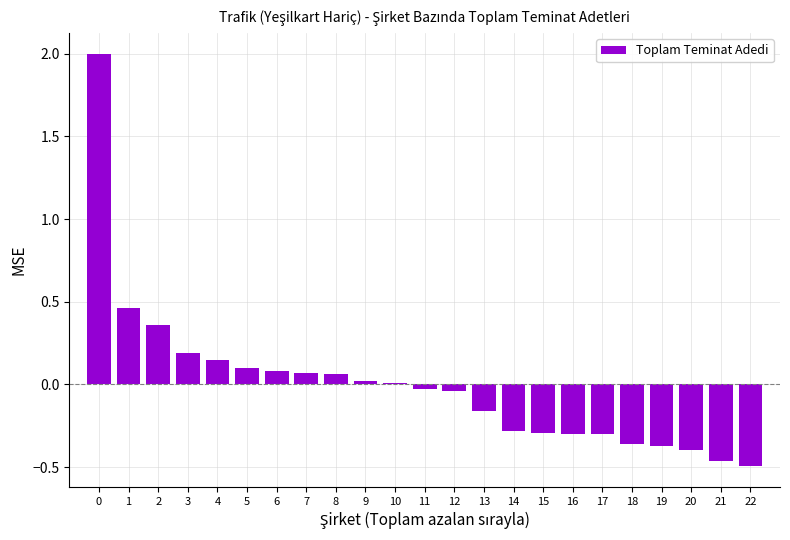

Between 21 and 8, which is larger?

8